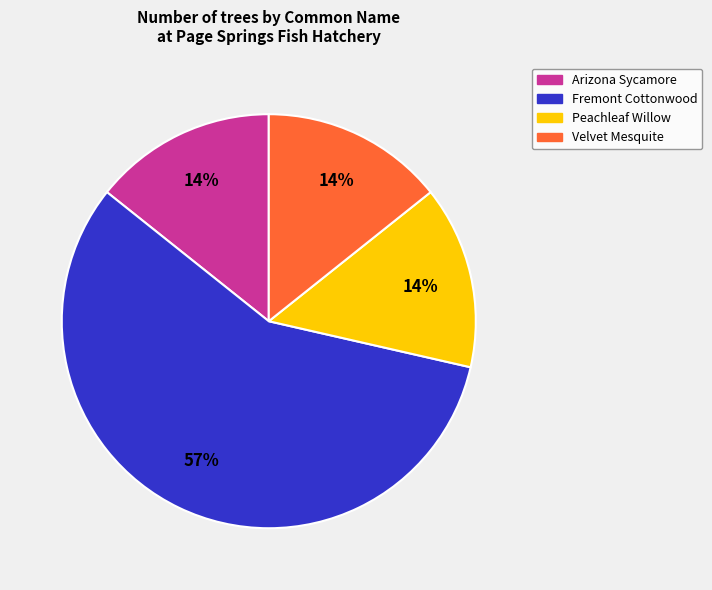

Which category has the biggest portion of the pie?

Fremont Cottonwood